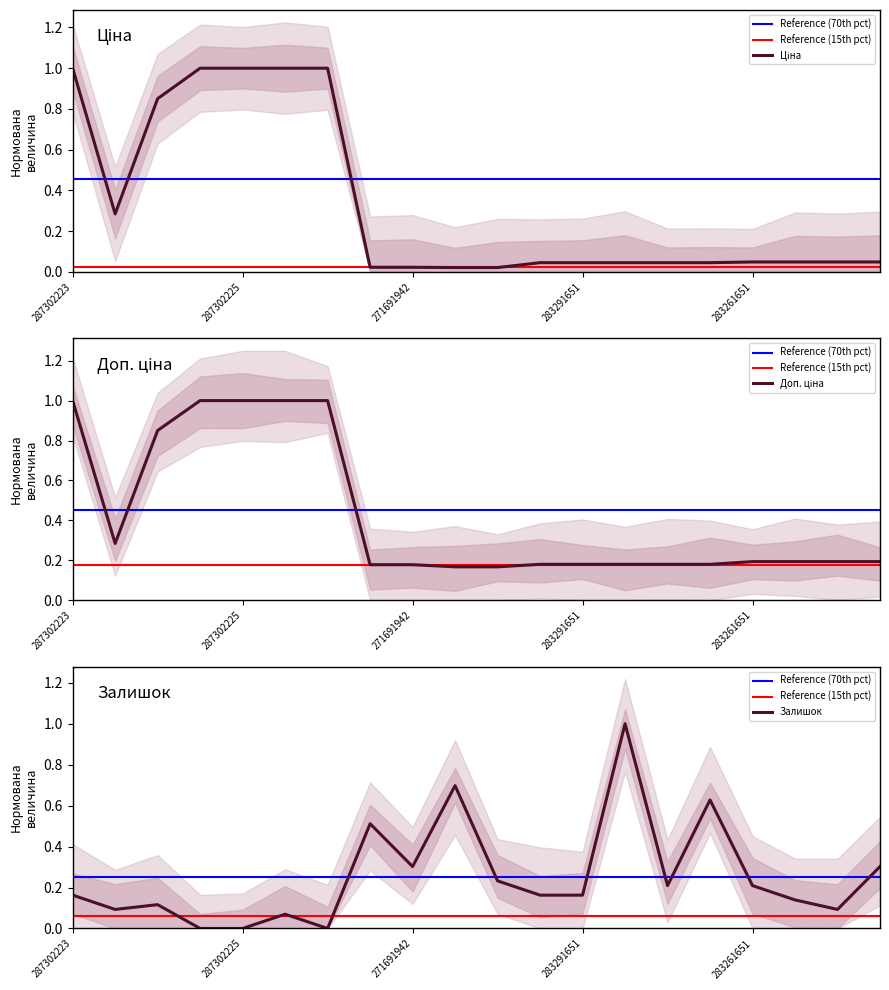

The value of Залишок at 283291052 is 0.2. True or false?

False